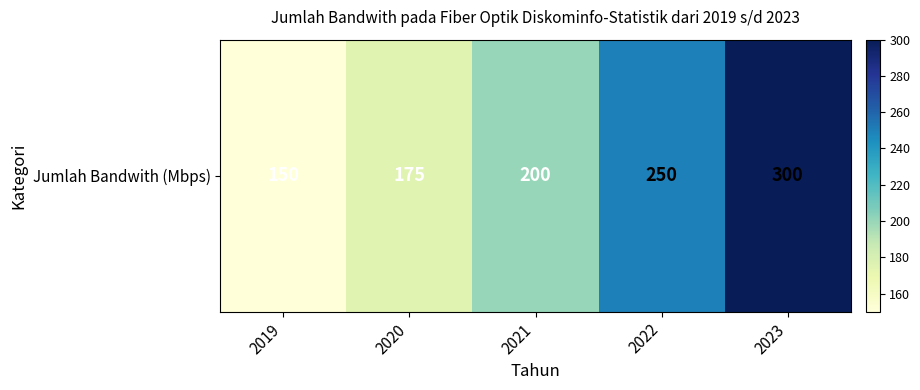

Approximately how many times larger is the value at 2020 compared to 2022?

0.7